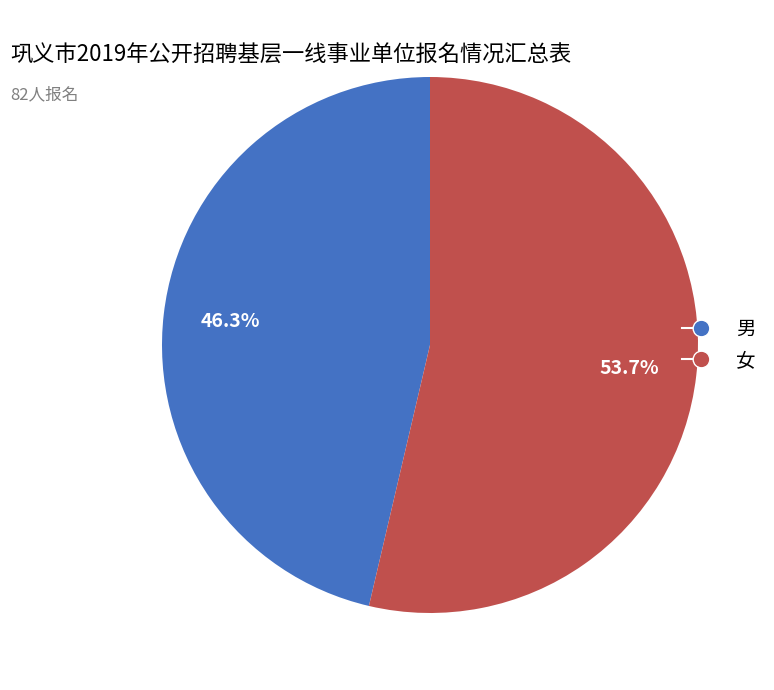

To the nearest percent, what percentage of the pie is 女?

54%